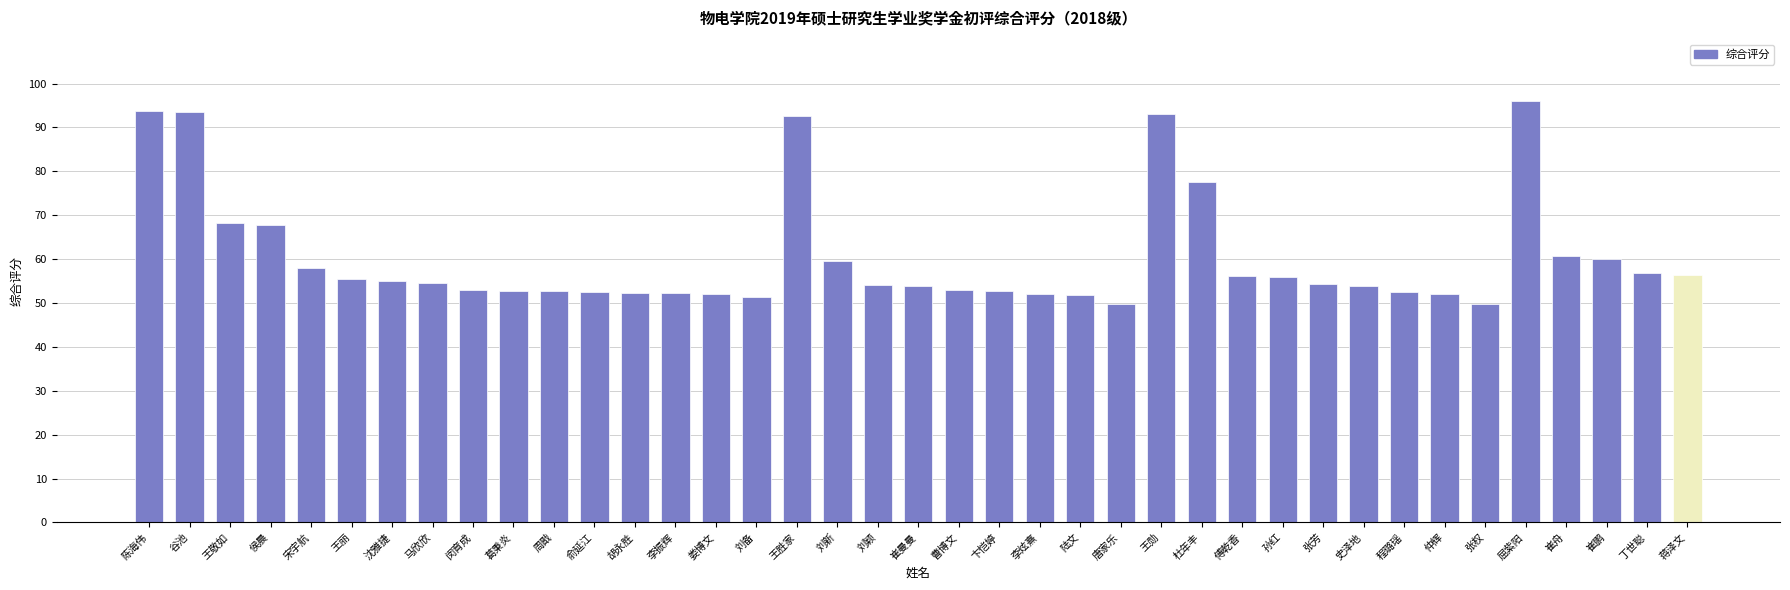

What is the label of the 20th bar from the left?

崔曼曼